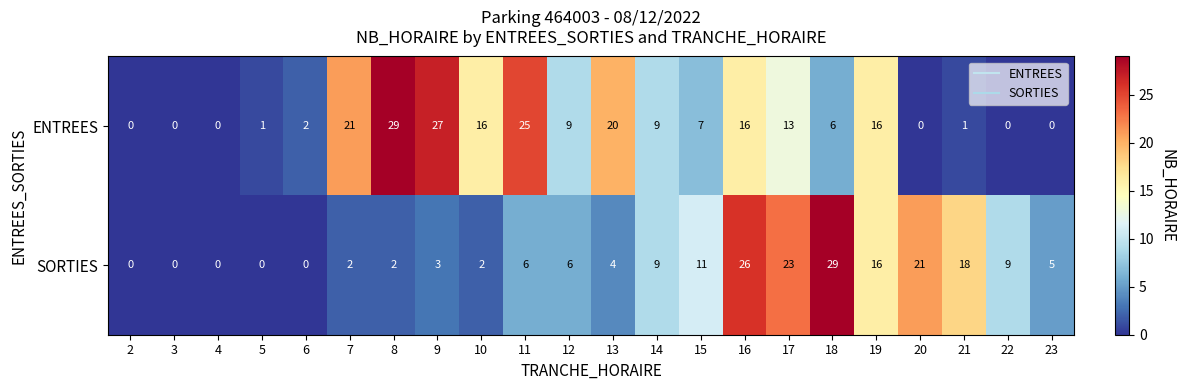

How many data points in ENTREES are less than 9?

11